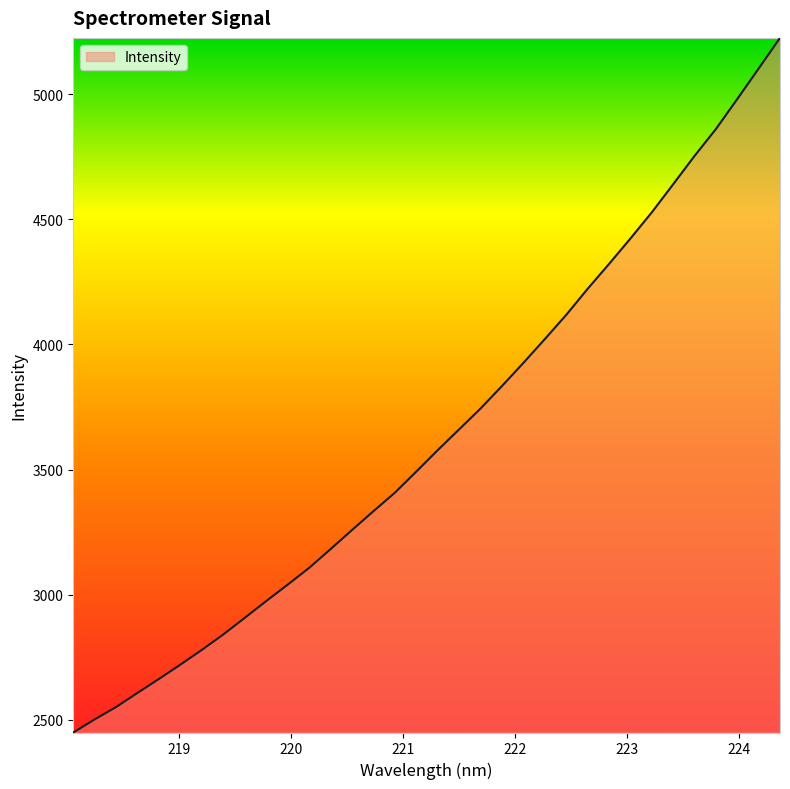

What is the smallest value displayed?

2448.3